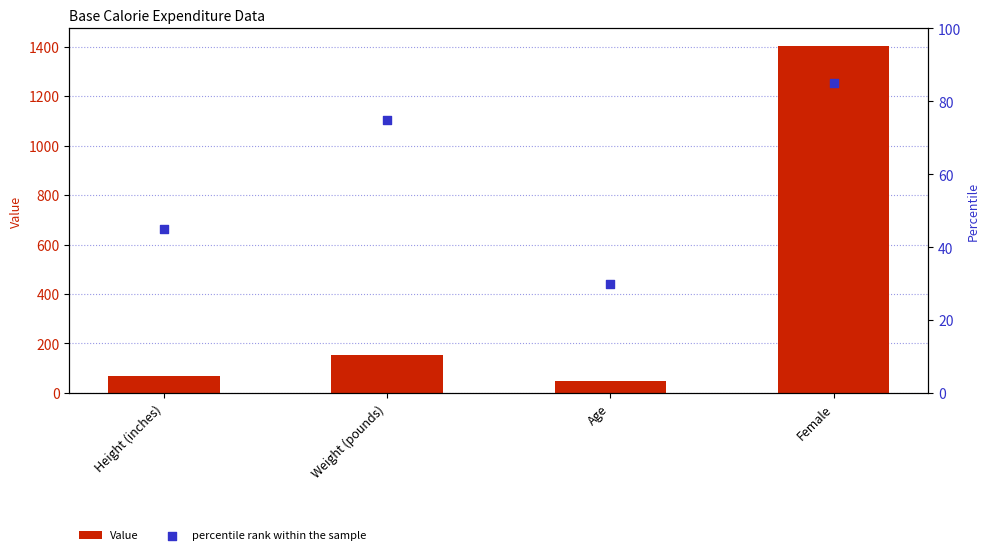

Which series has the largest total across all categories?

Value